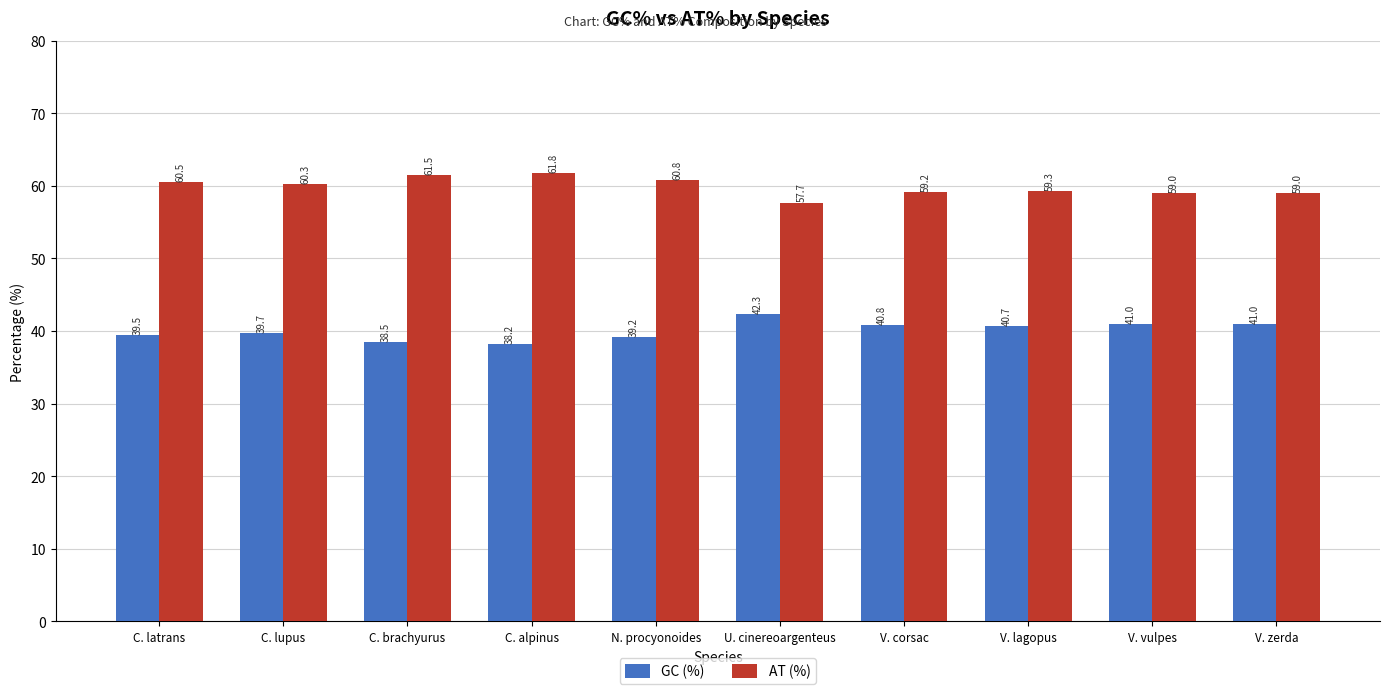

What is the label of the 8th bar from the right?

C. brachyurus